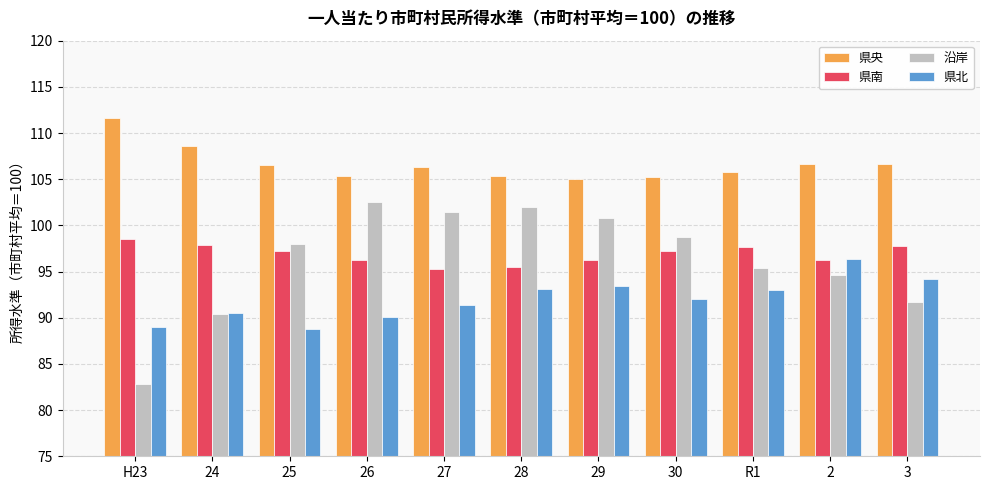

How many data points does each series have?

11